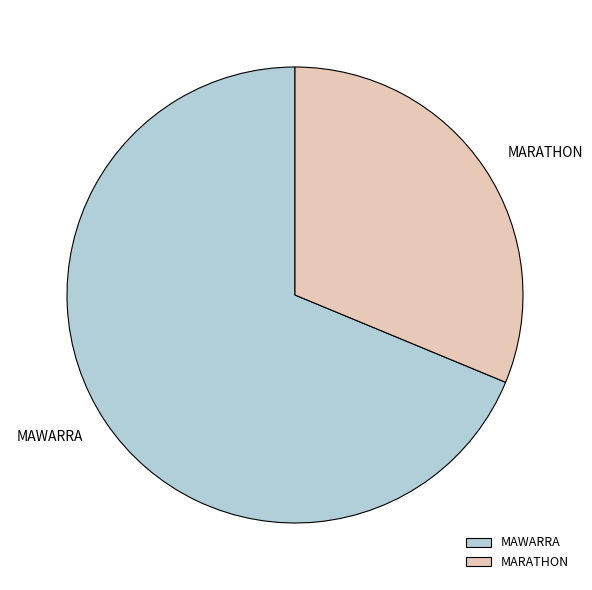

What is the smallest slice in the pie chart?

MARATHON